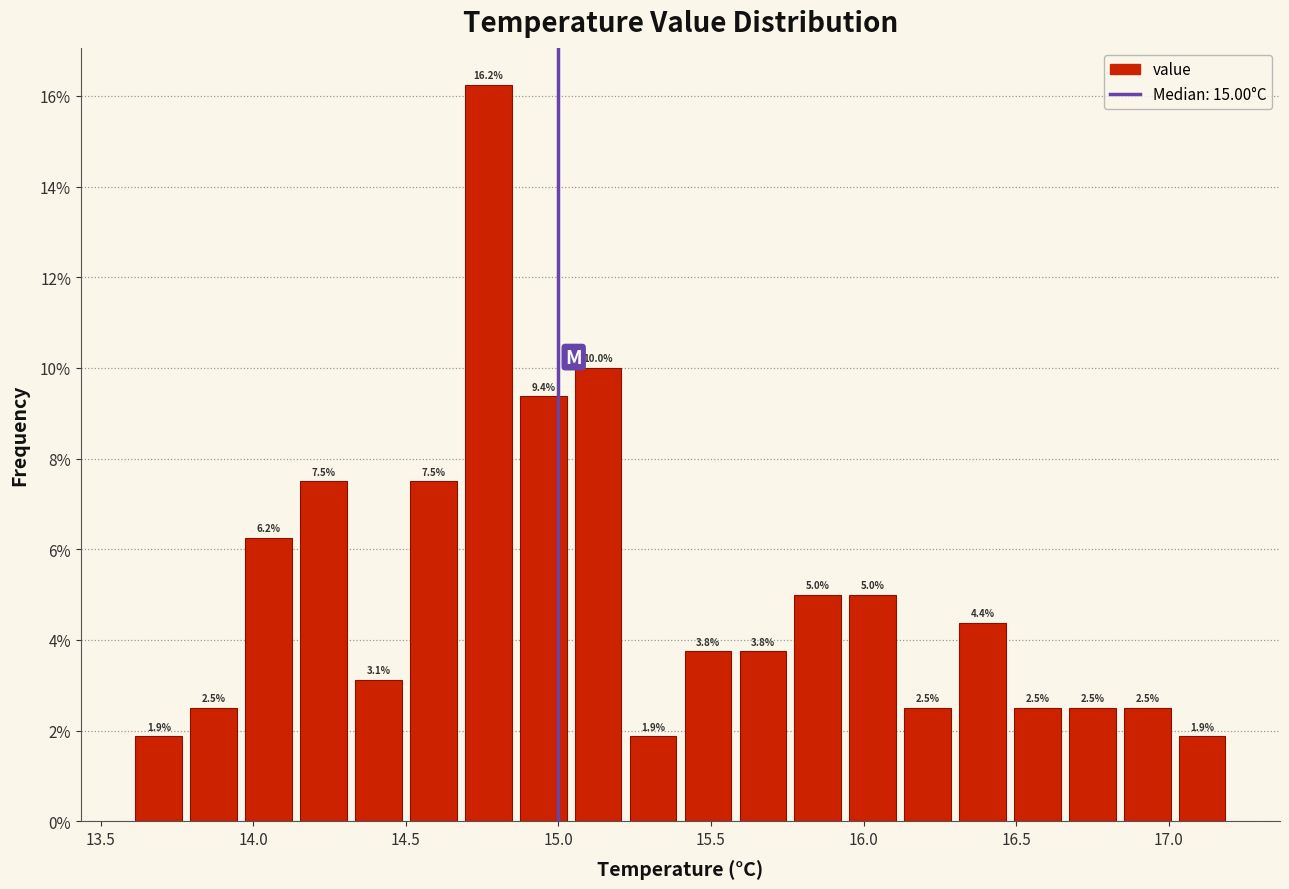

Read against the x-axis, roughly where is the centre of the tallest bar?

14.75